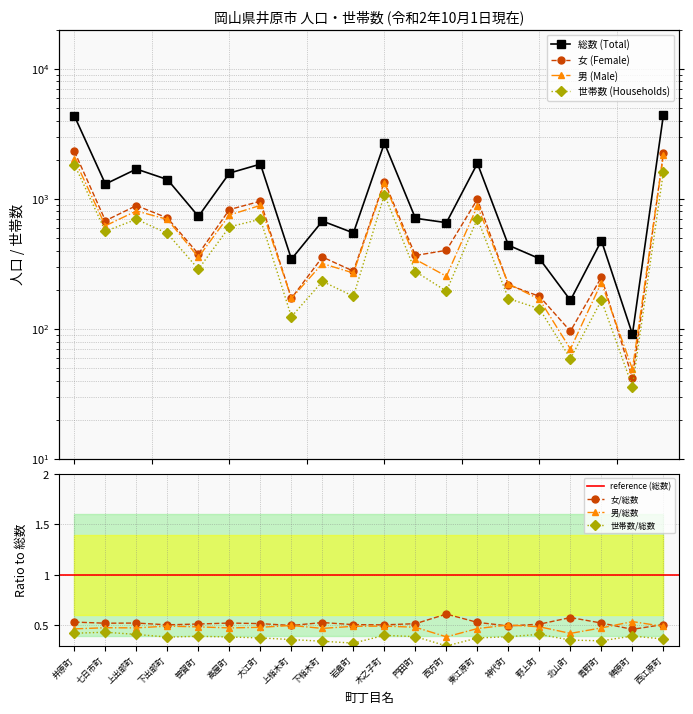

True or false: 女 (Female) has a value of 39 at 北山町.

False